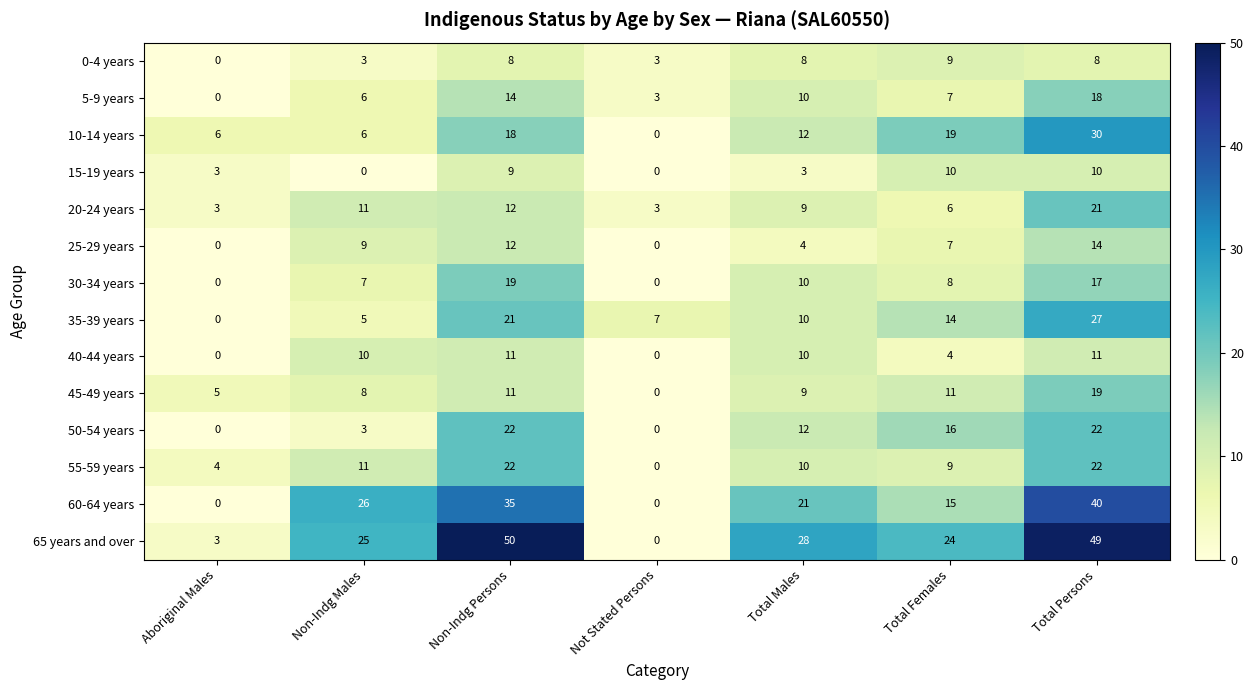

How many 5-9 years values are between 3 and 14?

5